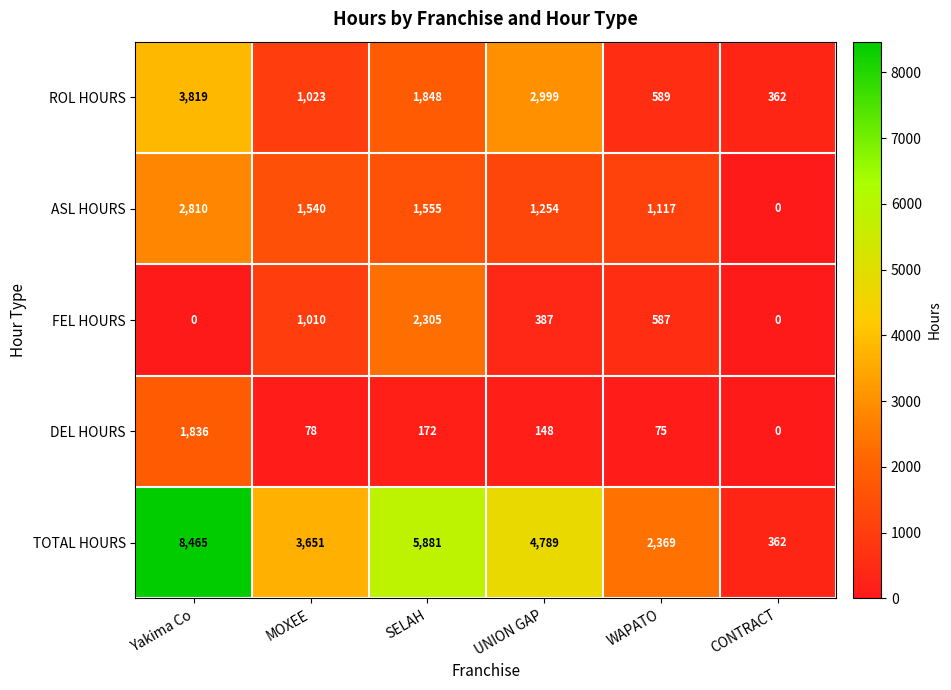

Is it true that TOTAL HOURS equals 8465 at Yakima Co?

True